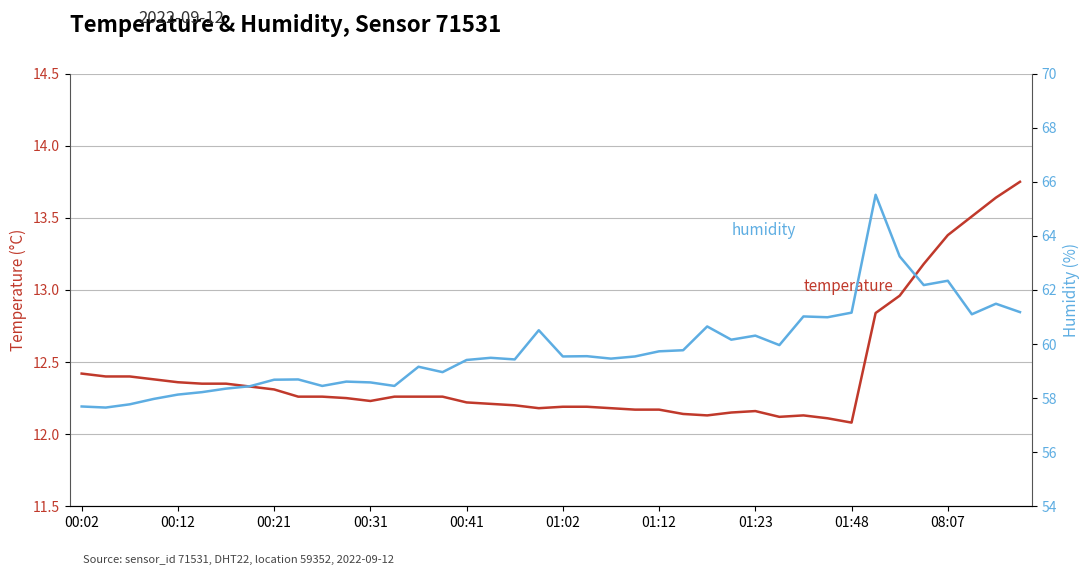

What is the total value across all series at 37?

74.6